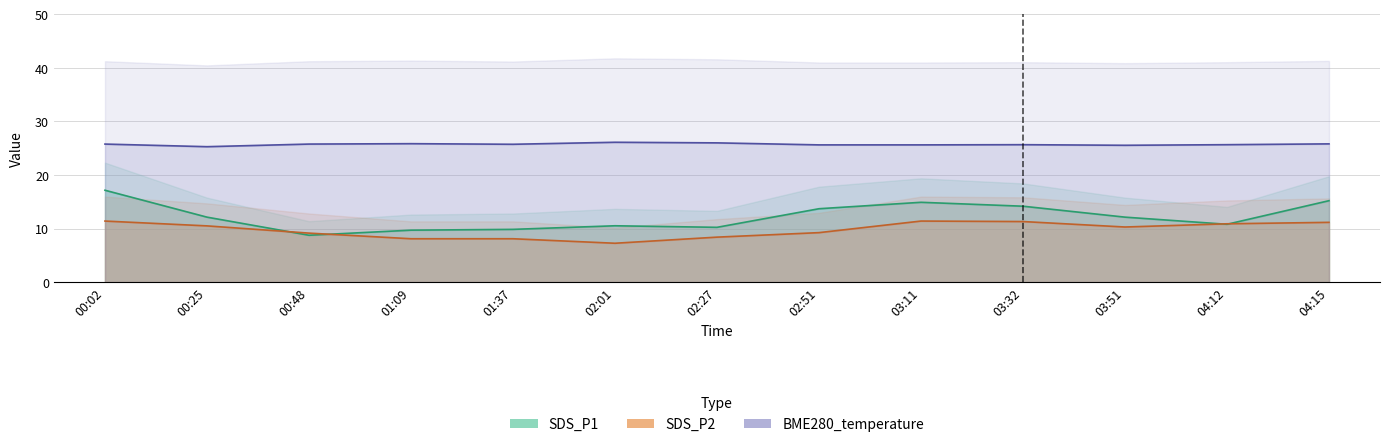

Which has a higher value, 03:51 or 00:48?

03:51